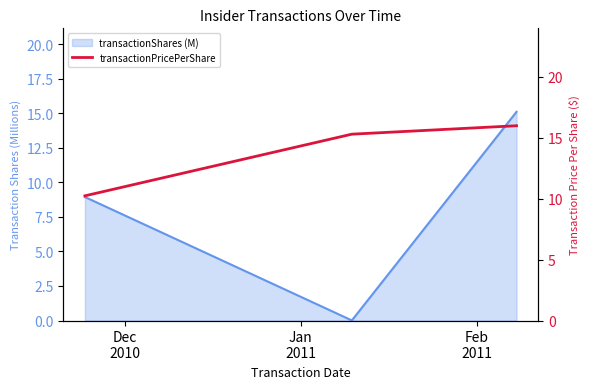

True or false: the data shows 15.3 at Jan
2011.

True